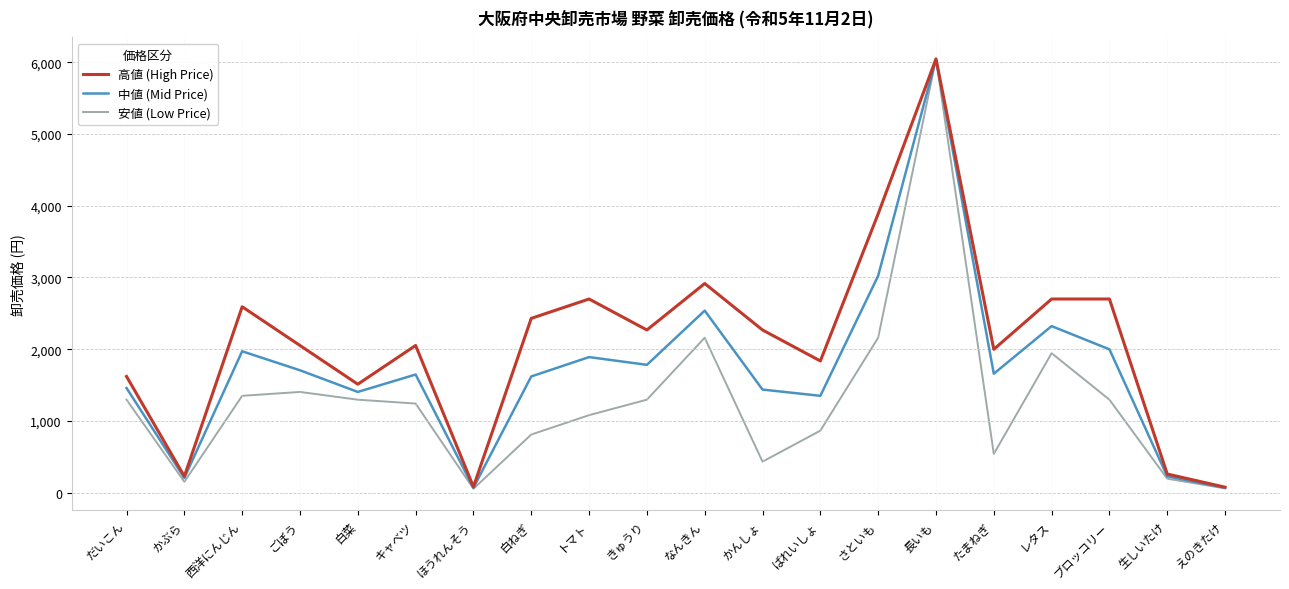

Which category has the highest value in the 高値 (High Price) series?

長いも